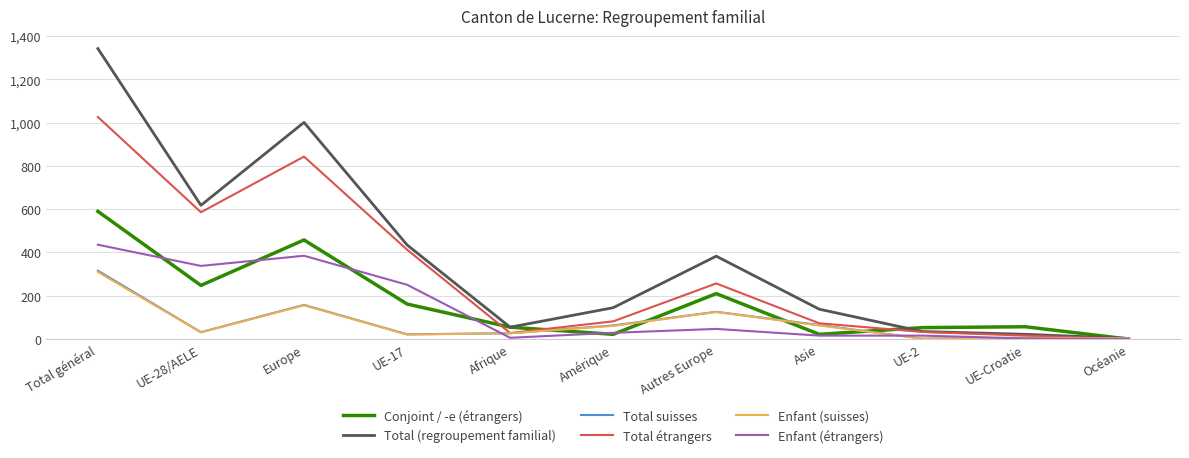

What is the difference between the maximum and minimum values in the Total suisses series?

314